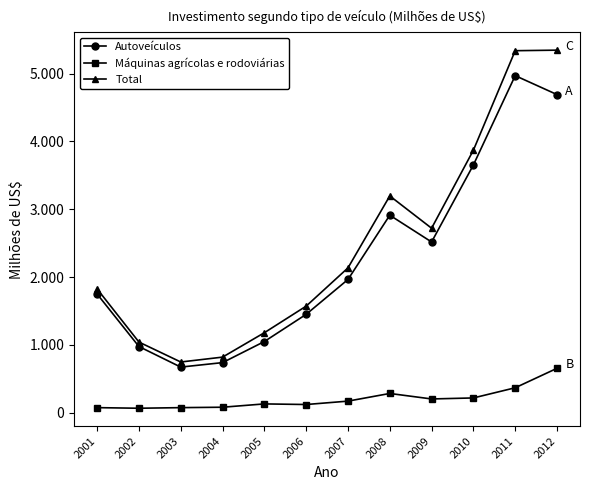

List the labels in order of Autoveículos value, largest first.

2011, 2012, 2010, 2008, 2009, 2007, 2001, 2006, 2005, 2002, 2004, 2003